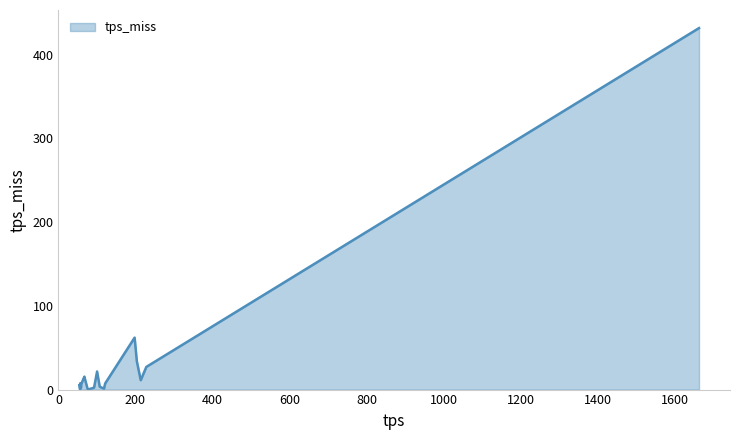

What is the difference between the maximum and minimum values?

431.5